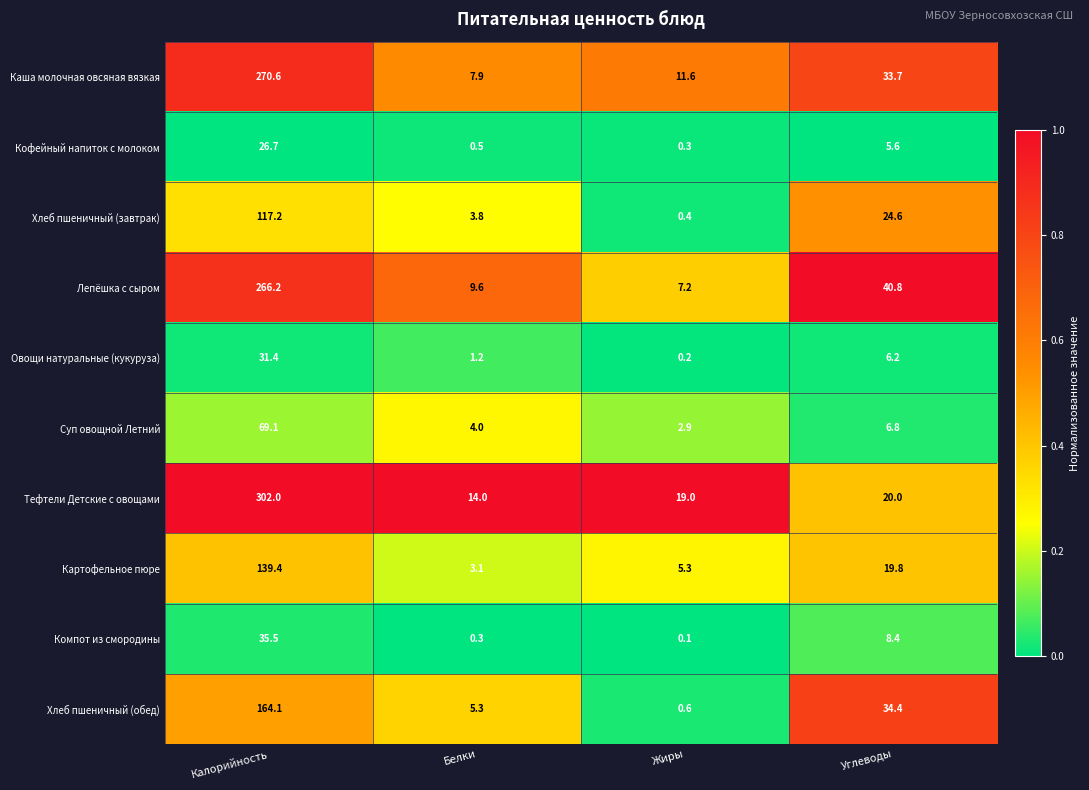

At how many categories does at least one series exceed 0?

4